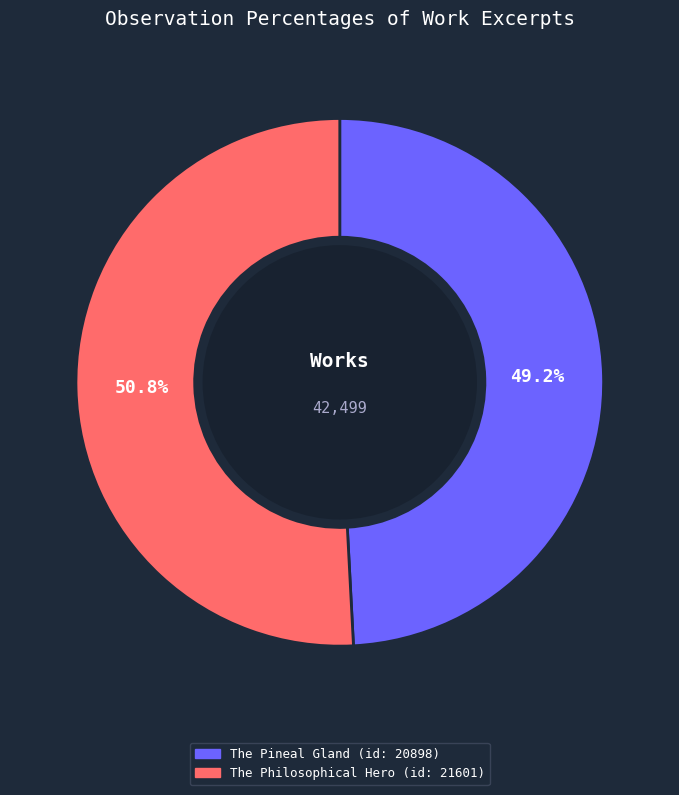

Which category has the biggest portion of the pie?

The Philosophical Hero (id: 21601)